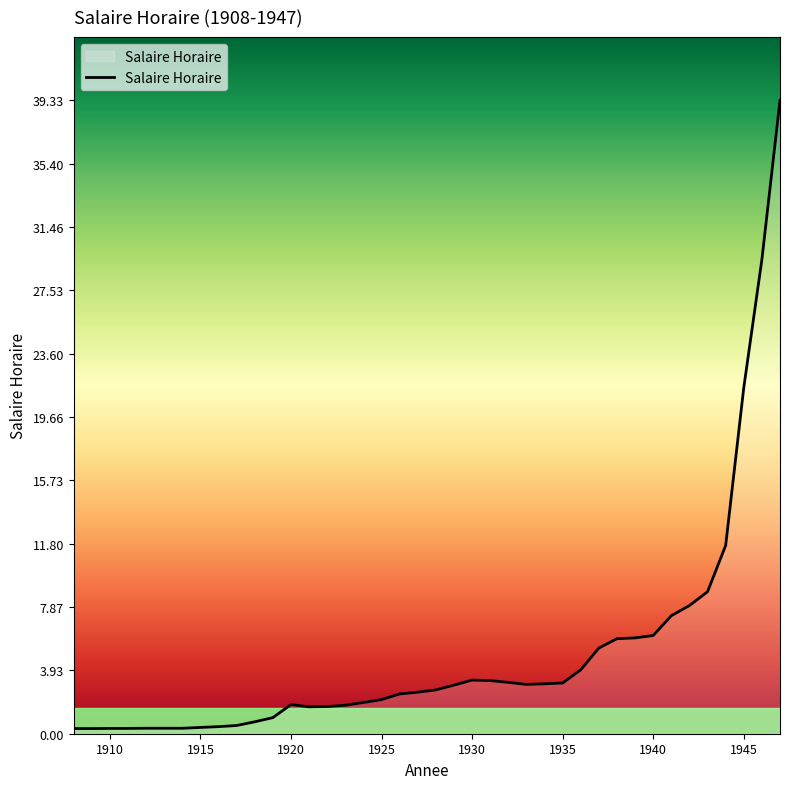

What is the average value?

5.0